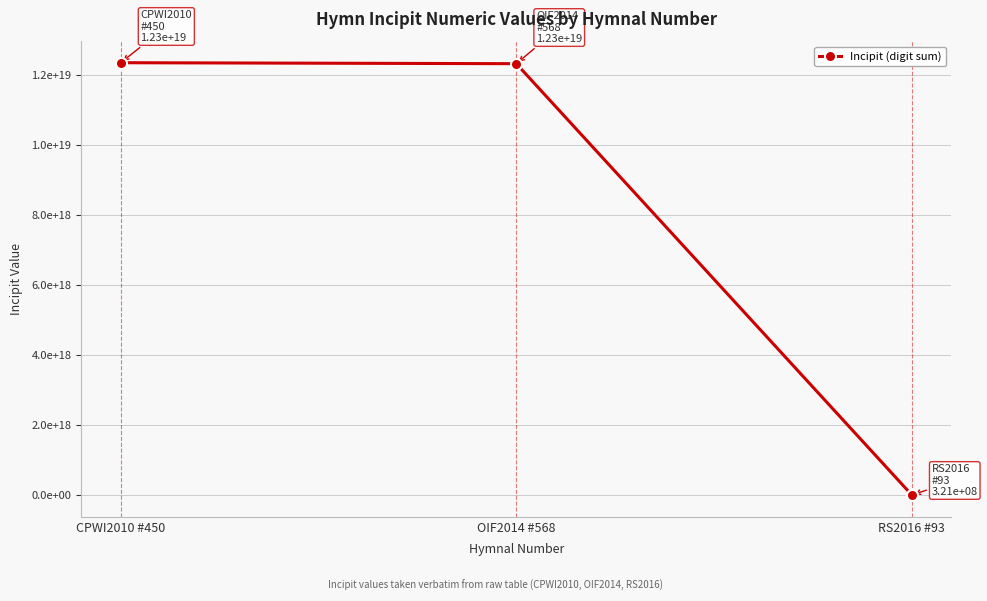

Does the chart have visible grid lines?

Yes